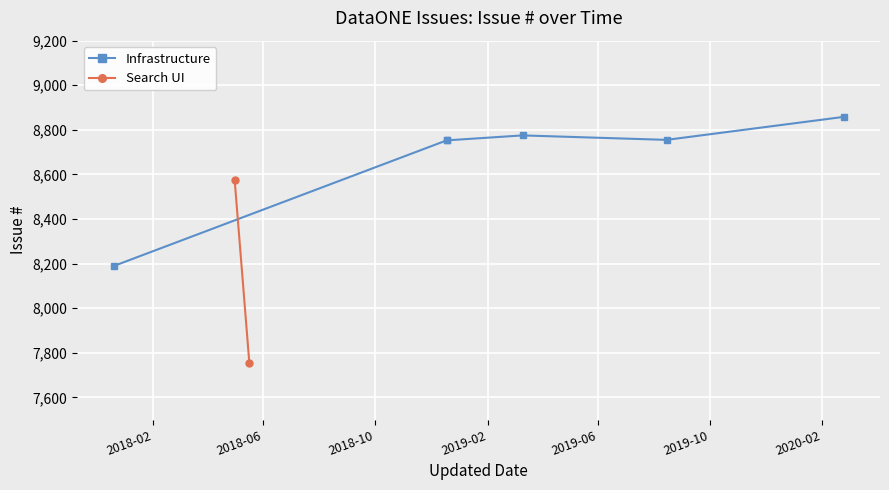

What is the maximum value shown in the chart?

8858